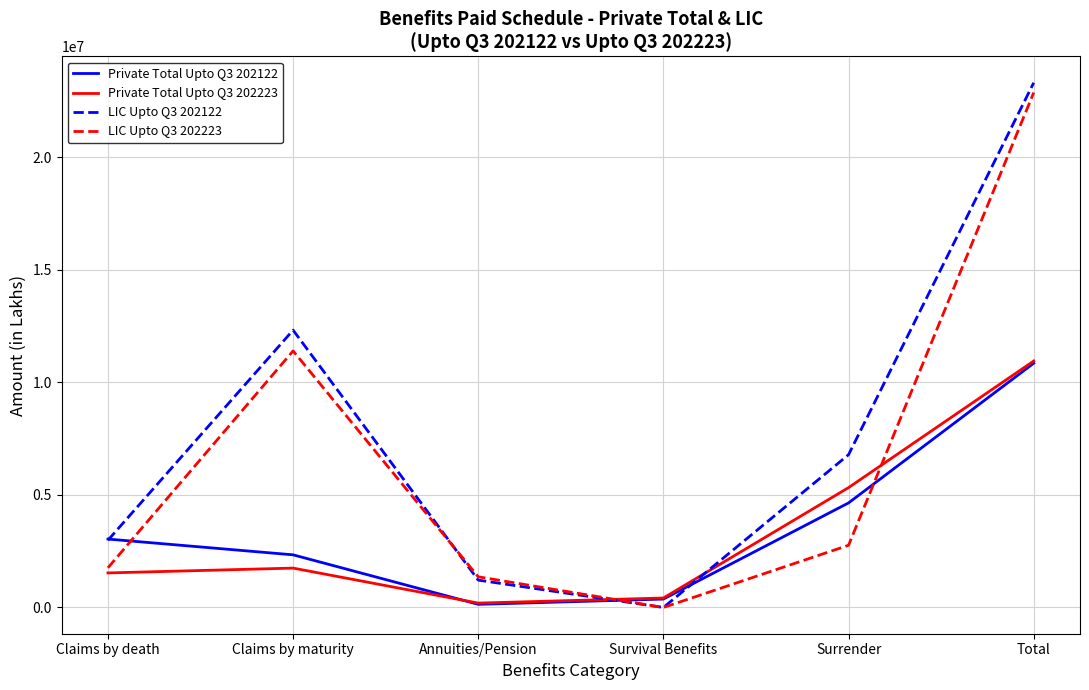

How many categories are shown in the chart?

6